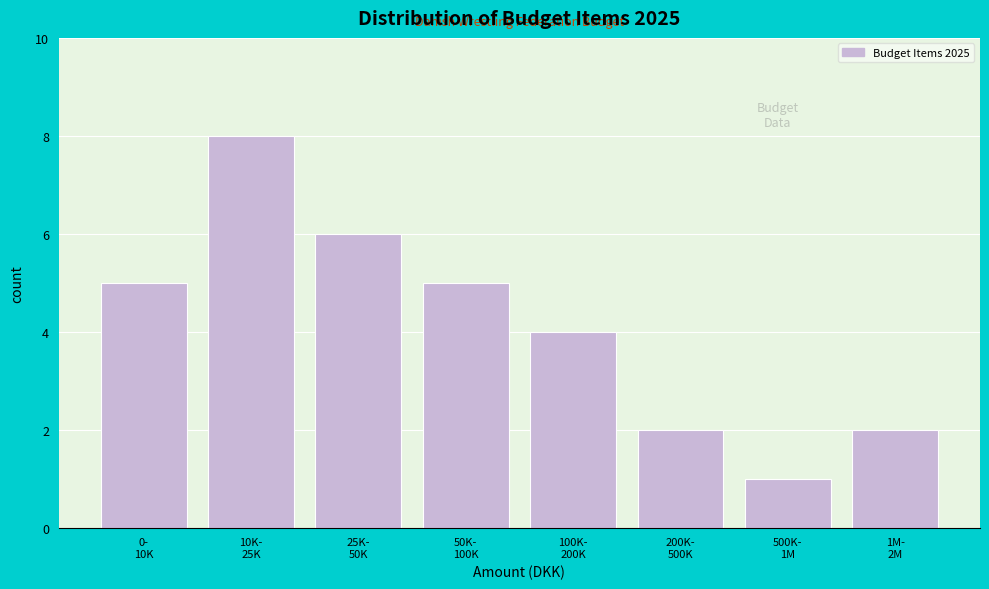

Reading left to right, what are all the values shown in this chart?

5	8	6	5	4	2	1	2